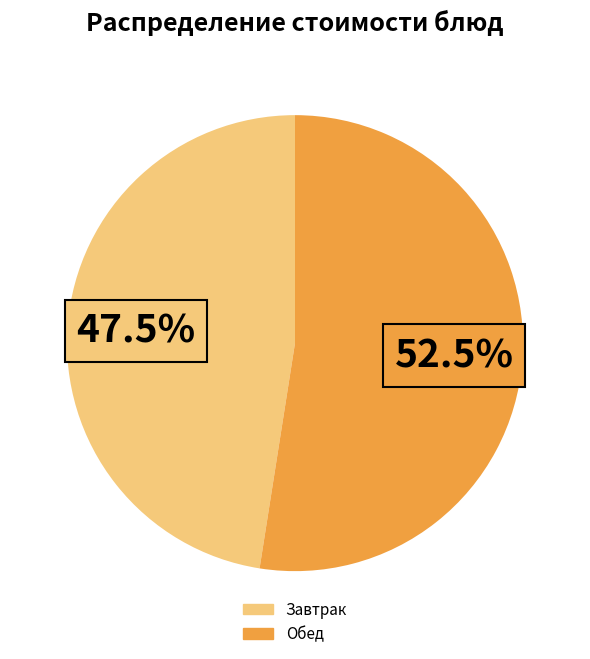

Is there any slice that represents more than half of the pie?

Yes